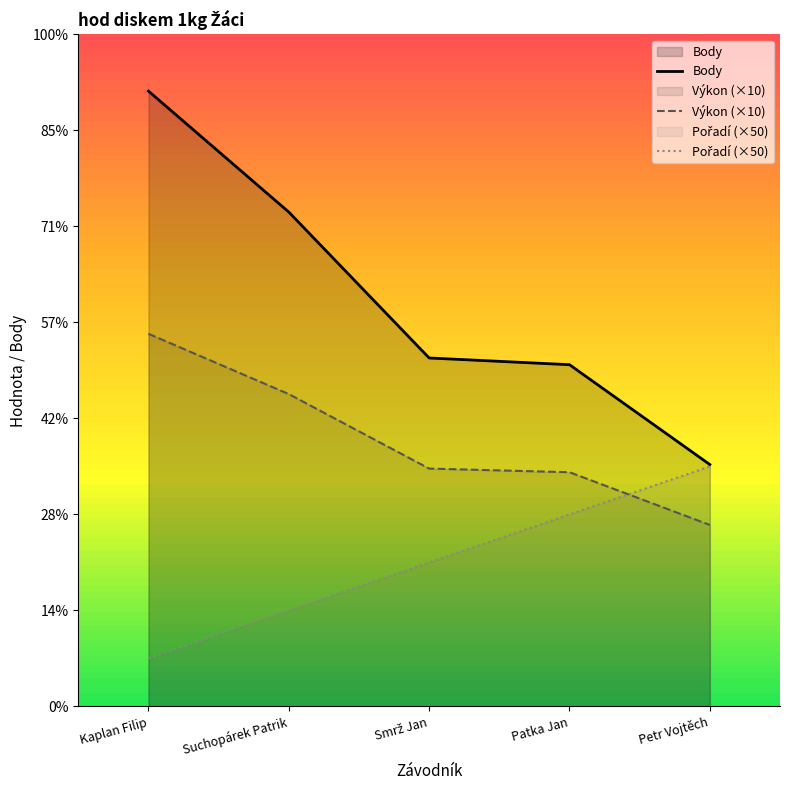

Reading right to left, transcribe all the data shown in this chart.

Body: 252.0	356.0	363.0	515.0	641.0
Výkon (×10): 189.1	244.0	247.8	325.4	388.2
Pořadí (×50): 250.0	200.0	150.0	100.0	50.0